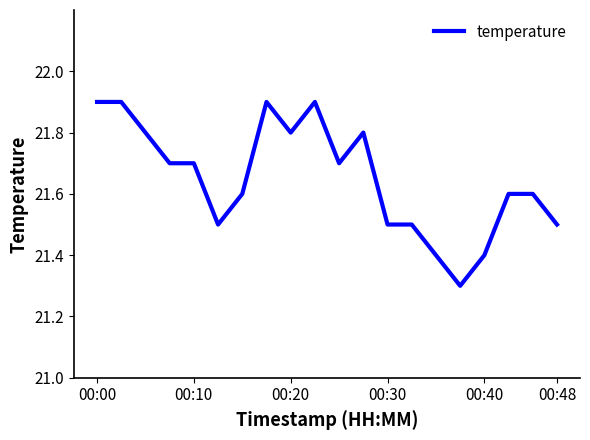

What is the difference between the maximum and minimum values?

0.6